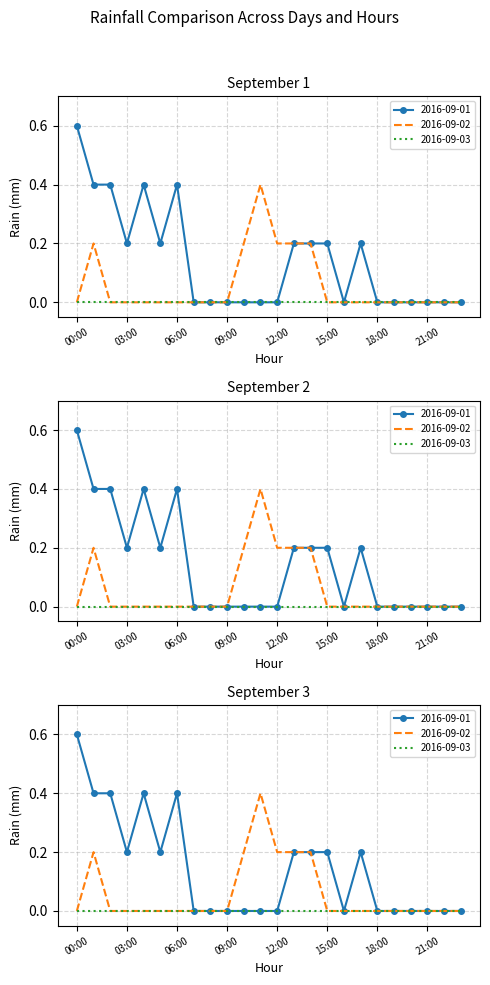

True or false: 2016-09-01 and 2016-09-02 intersect in this chart.

False